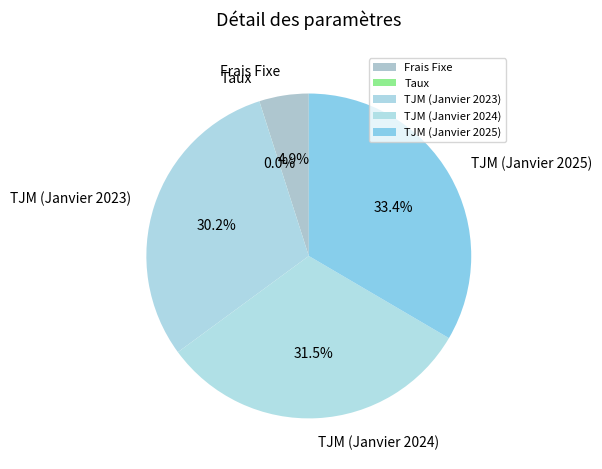

Which slice is the largest?

TJM (Janvier 2025)